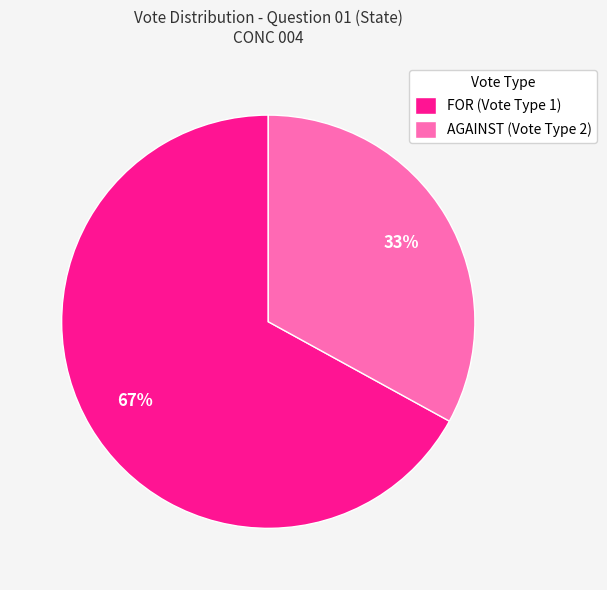

To the nearest percent, what is the average slice percentage?

50%